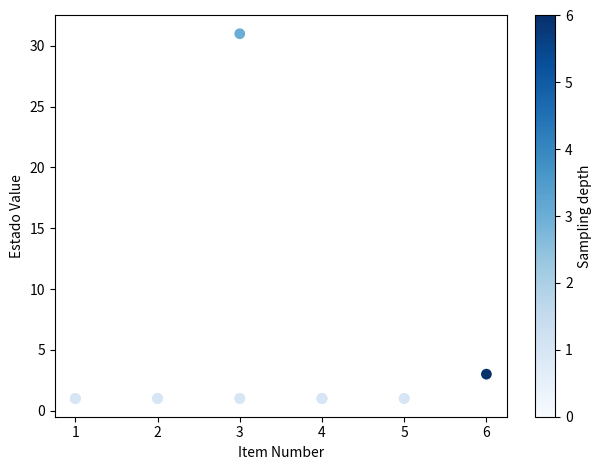

What Y value in the scatter plot is closest to 16?

3